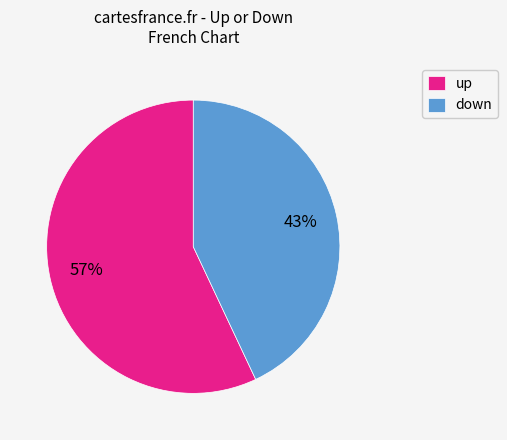

Is the sum of down and up greater than half?

Yes